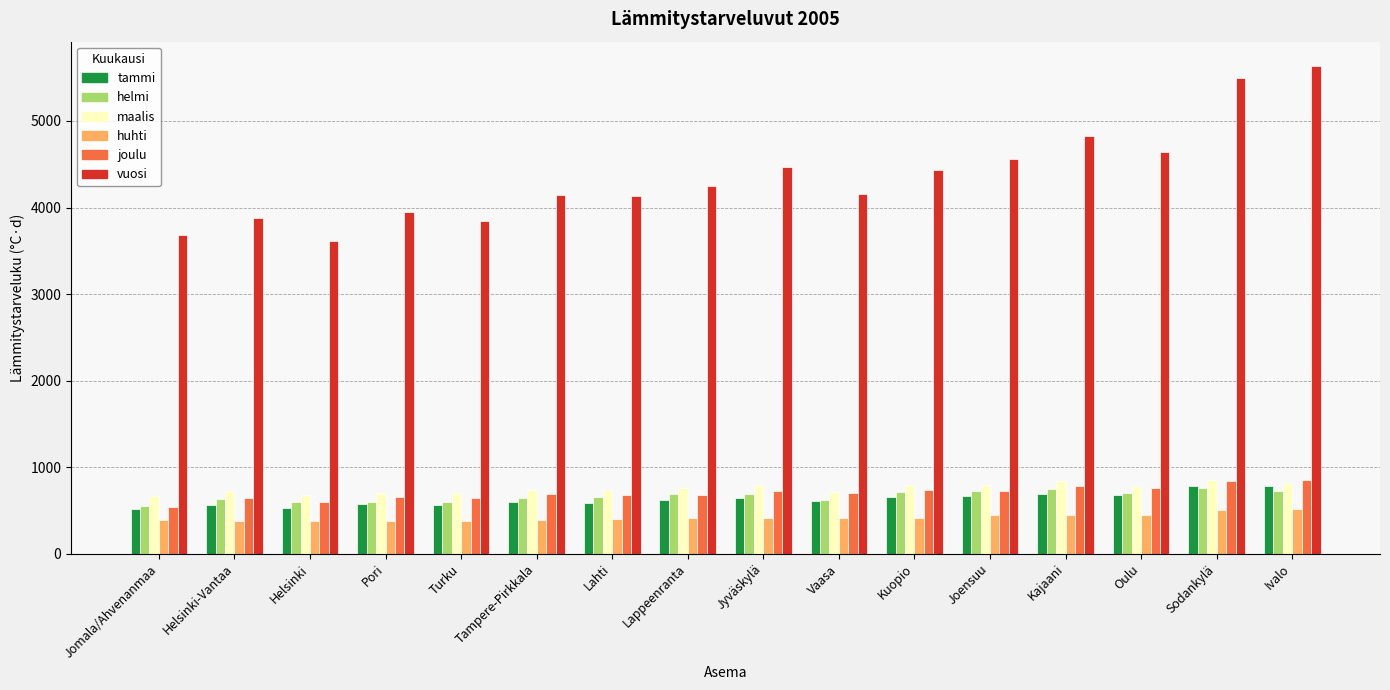

What is the spread (max minus min) of values at Lahti?

3733